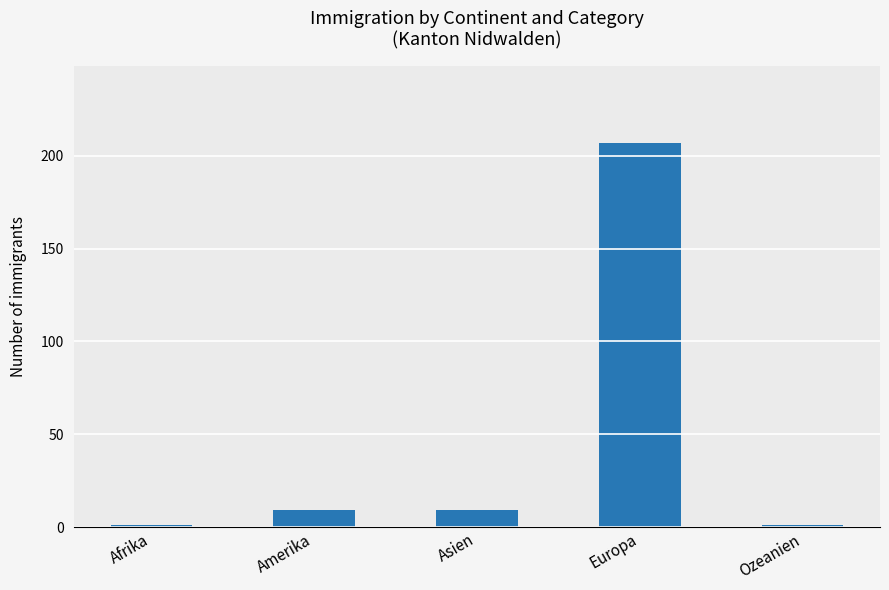

The chart shows a value of 77 at Europa. True or false?

False